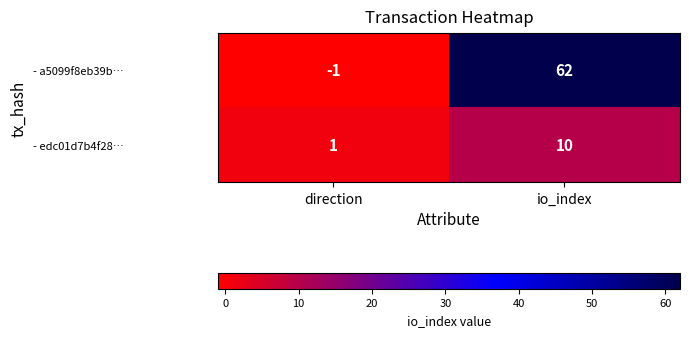

At how many categories does at least one series exceed 32?

1